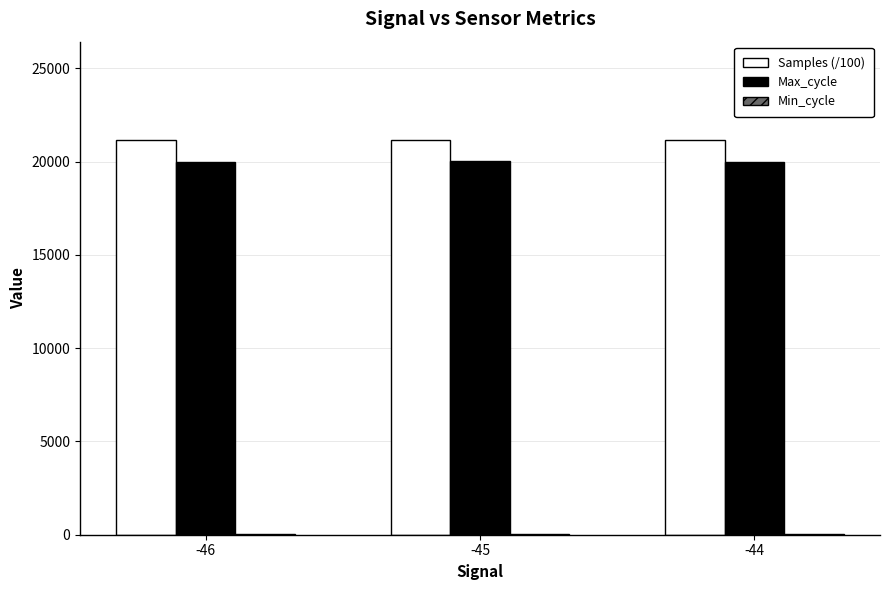

What is the maximum value shown in the chart?

21150.9